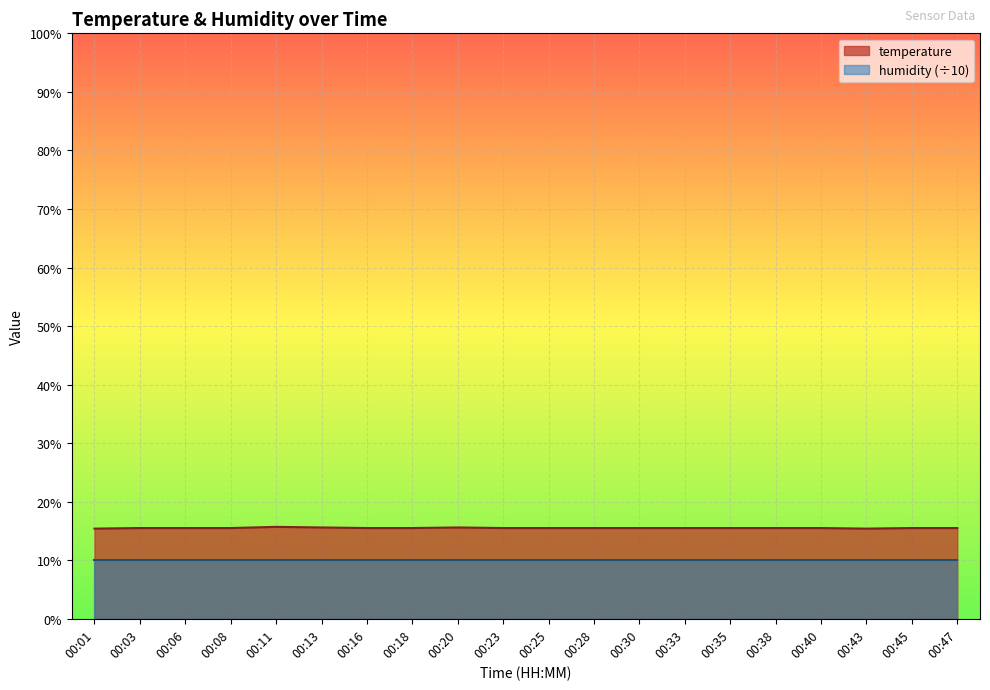

Rank the categories by value from lowest to highest.

00:01, 00:43, 00:03, 00:06, 00:08, 00:16, 00:18, 00:23, 00:25, 00:28, 00:30, 00:33, 00:35, 00:38, 00:40, 00:45, 00:47, 00:13, 00:20, 00:11